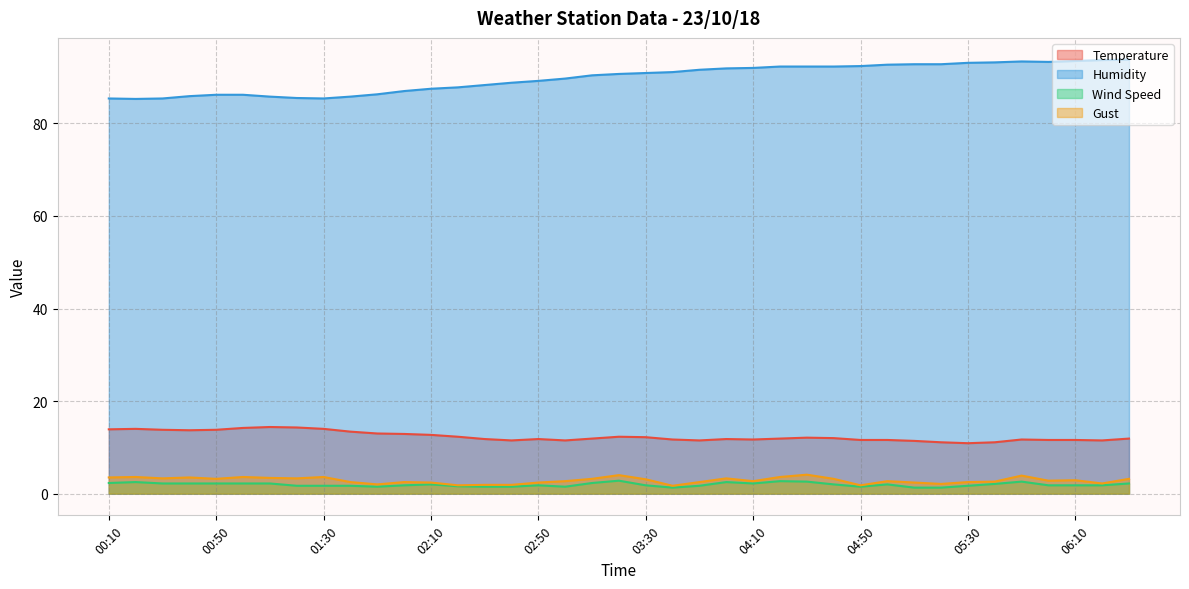

Rank the series at 04:40 from lowest to highest value.

Wind Speed, Gust, Temperature, Humidity